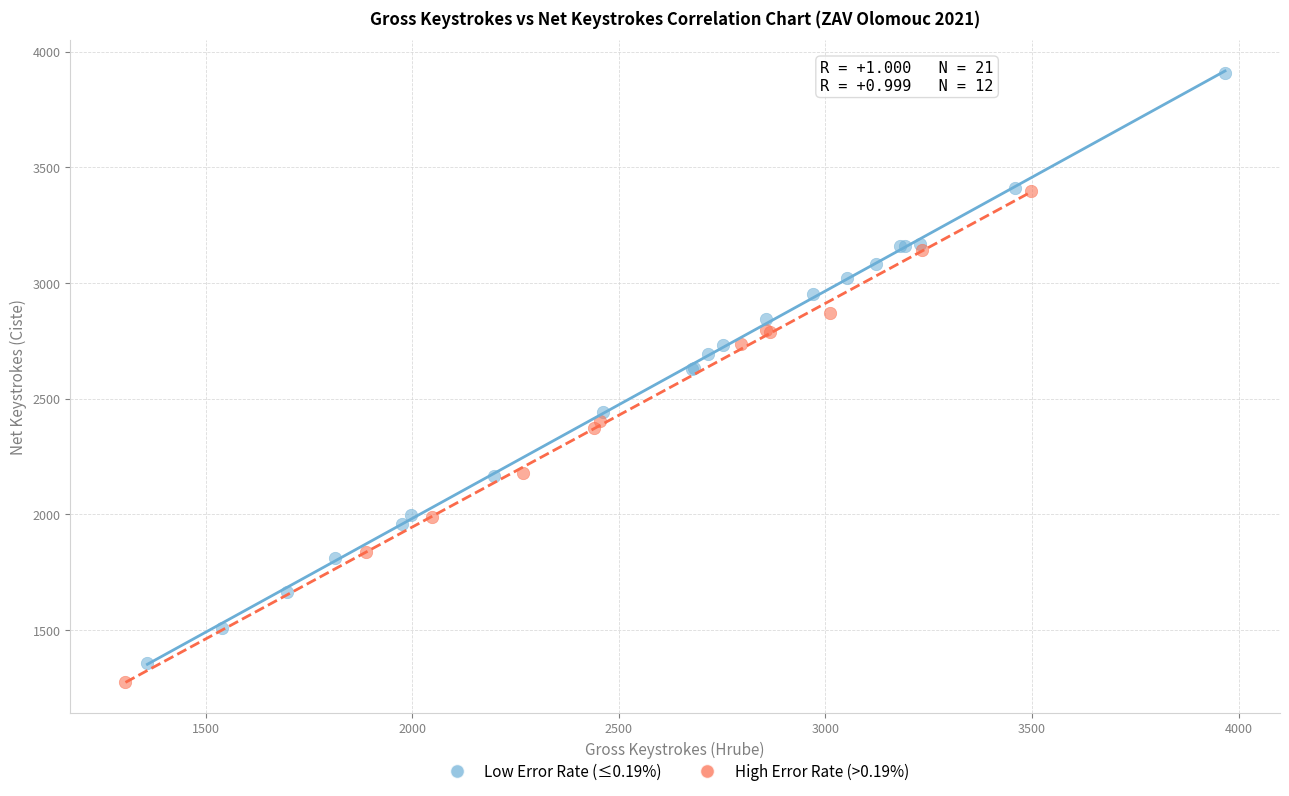

What are all the series names shown in the legend?

Low Error Rate (≤0.19%), High Error Rate (>0.19%)